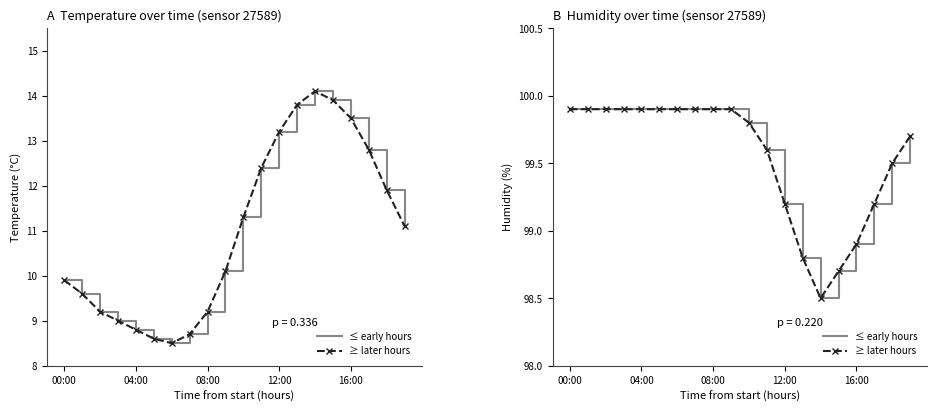

Between 08:00 and 13, which series saw the biggest shift?

≤ early hours